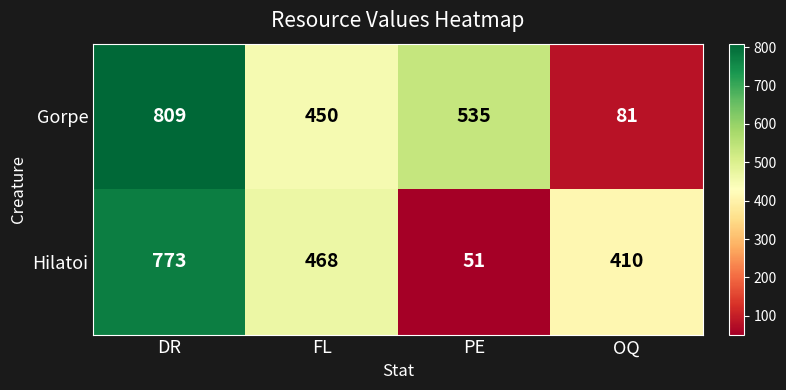

At which label is Hilatoi closest to 412?

OQ